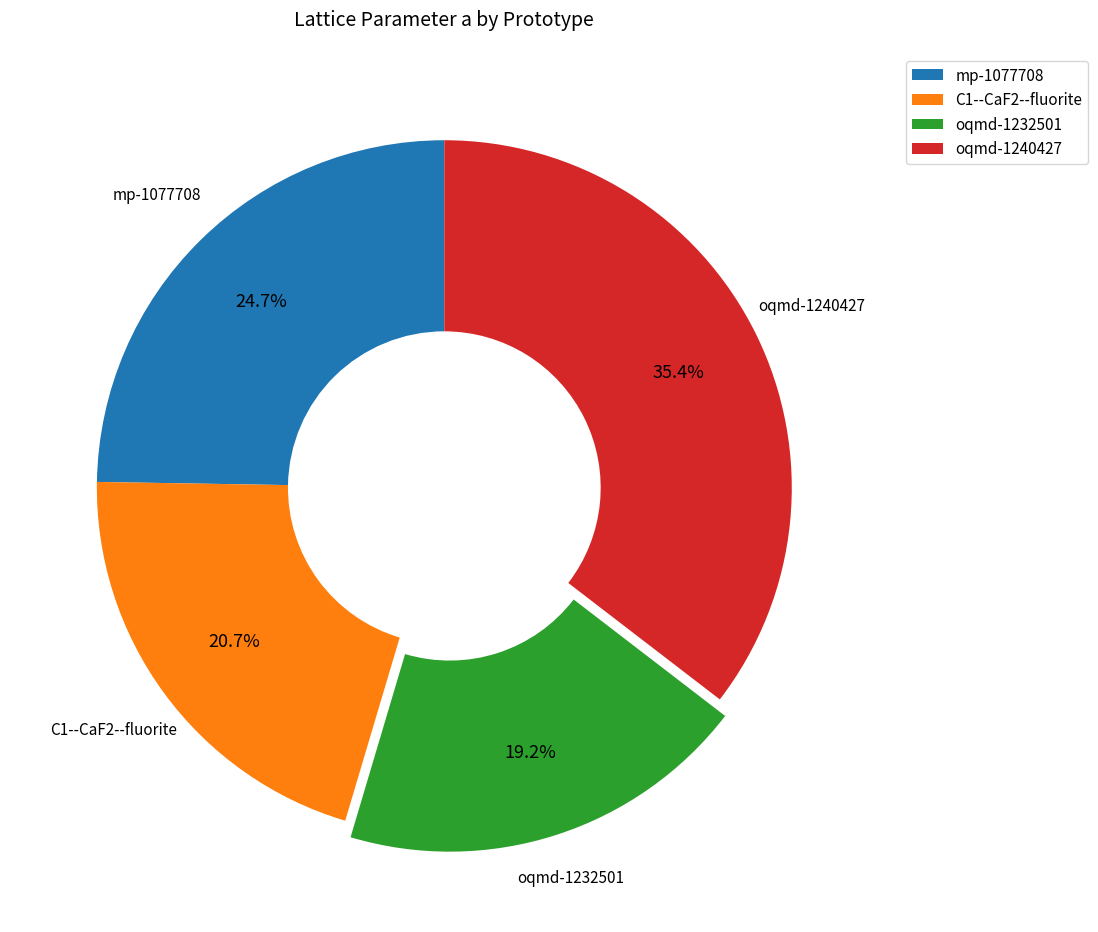

Does oqmd-1232501 account for over 50% of the chart?

No